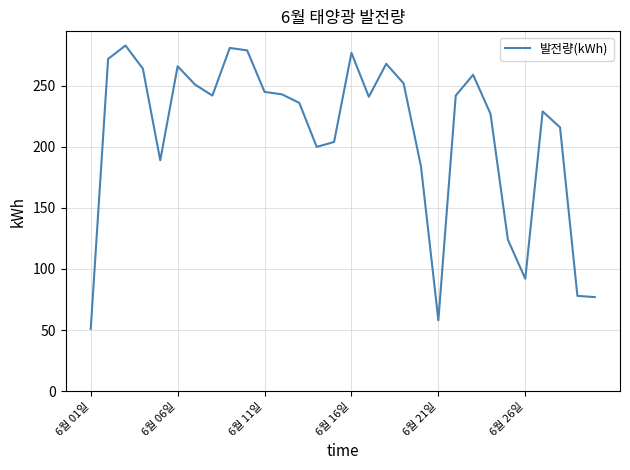

What is the average value?

211